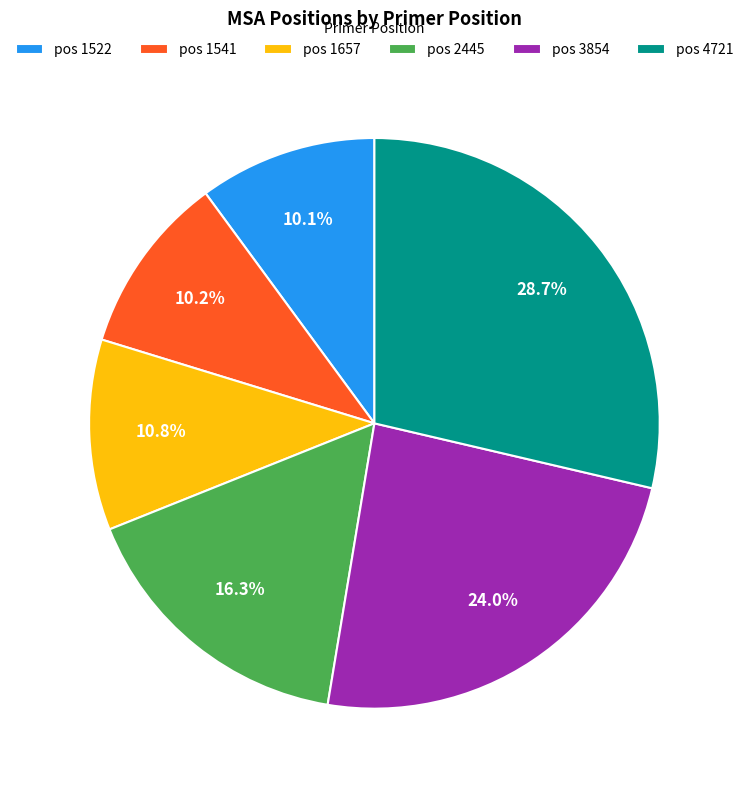

How many slices are in this pie chart?

6